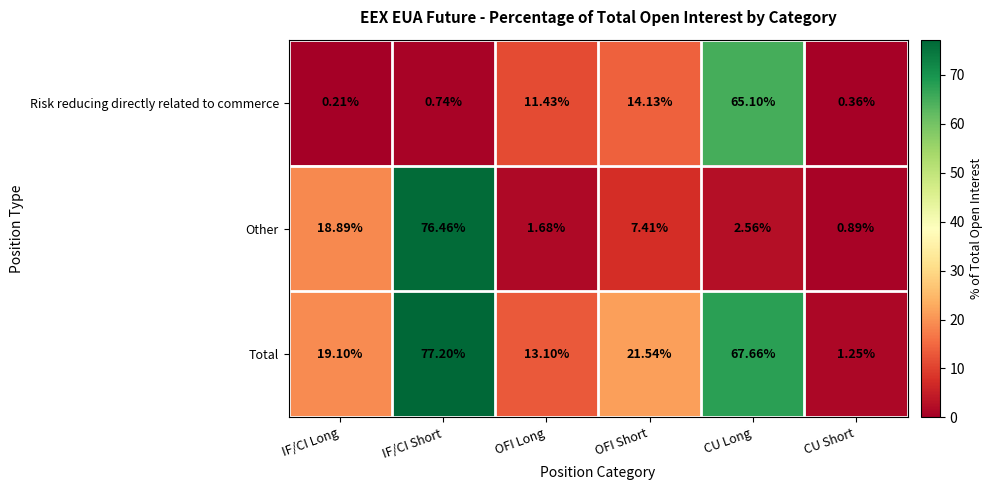

At which label is Total closest to 39?

OFI Short